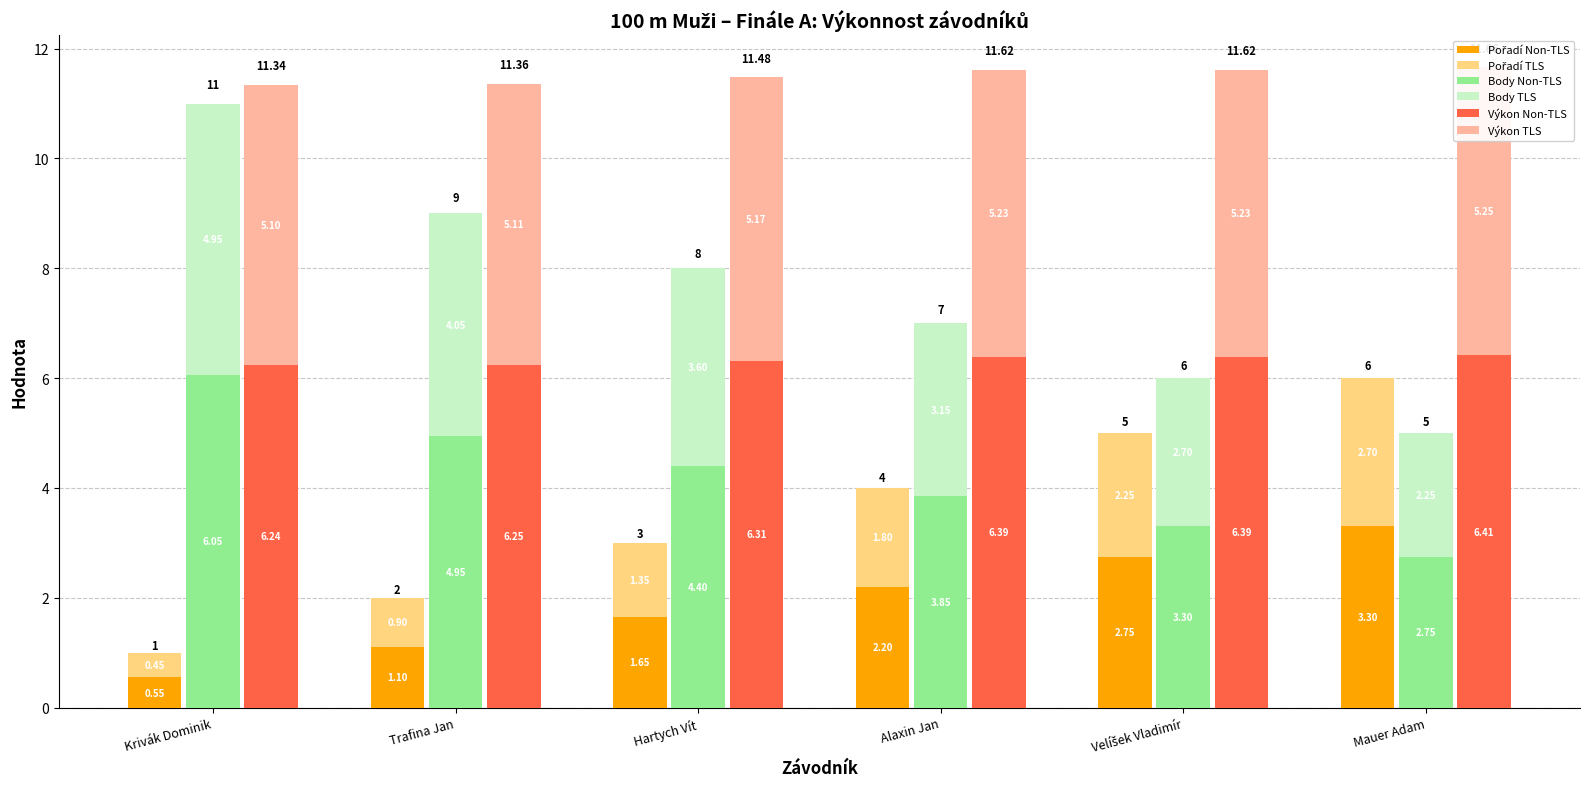

Between Krivák Dominik and Trafina Jan, which is larger?

Trafina Jan